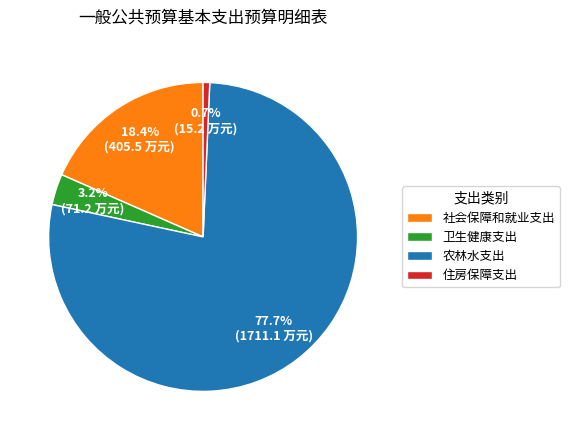

What percentage is the 社会保障和就业支出 slice, to the nearest percent?

18%